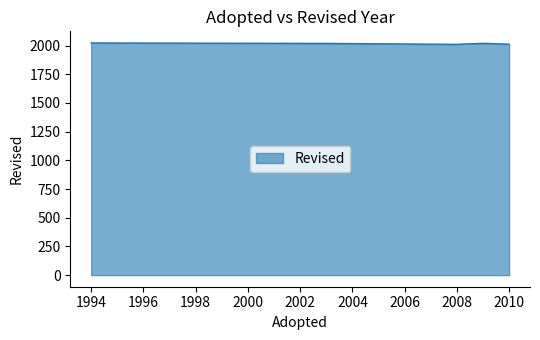

What is the smallest value displayed?

2011